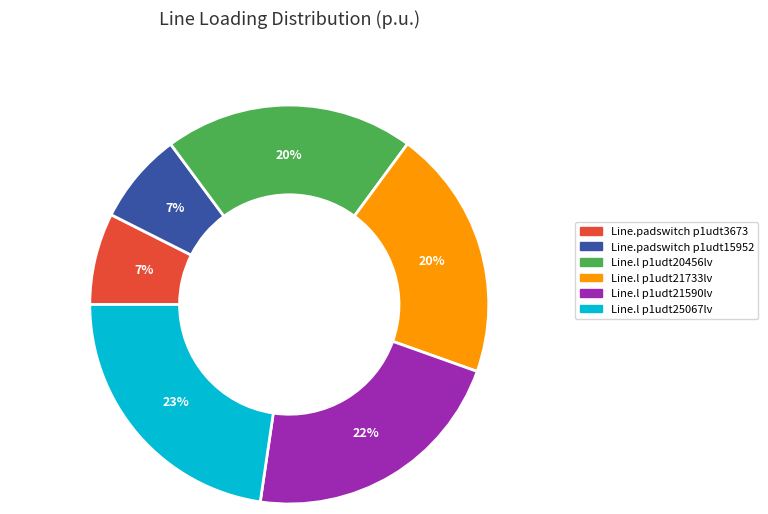

What is the ratio of the value at Line.padswitch p1udt3673 to the value at Line.padswitch p1udt15952?

1.0